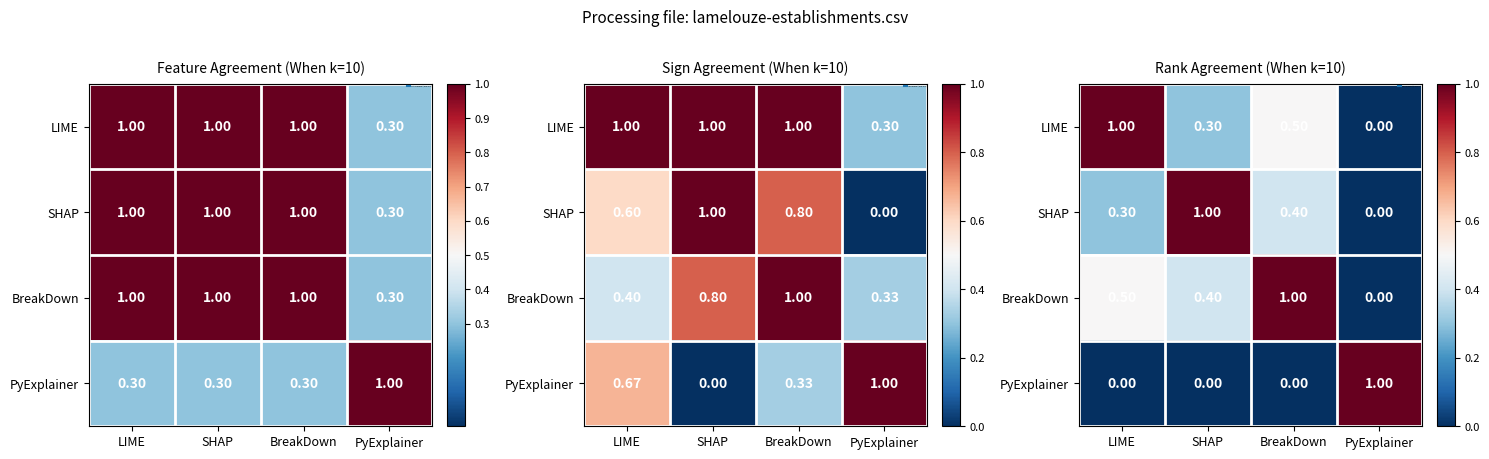

The value of SHAP at SHAP is 1.5. True or false?

False